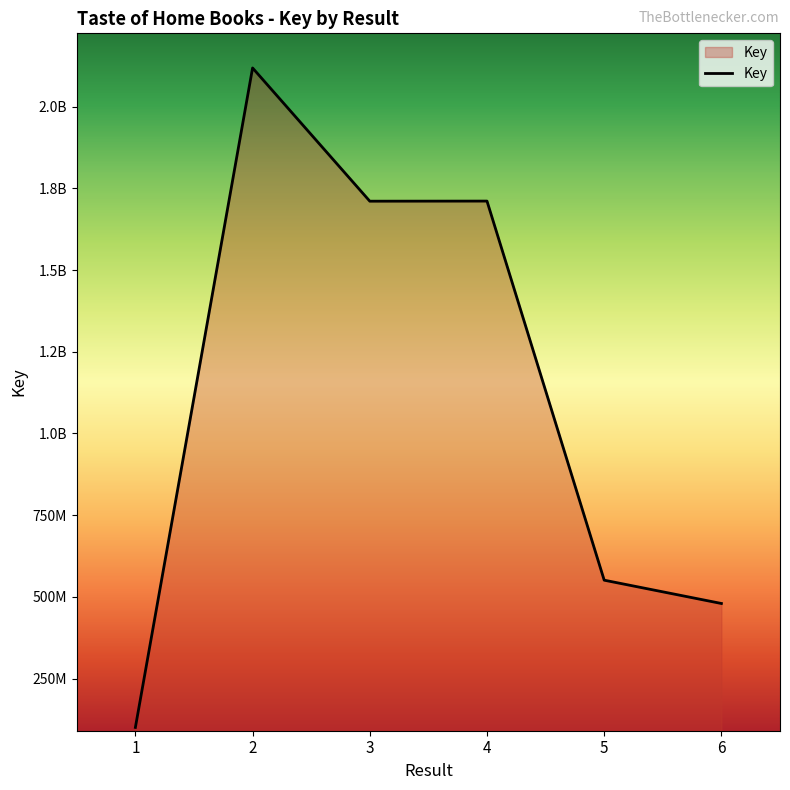

Rank the categories by value from lowest to highest.

1, 6, 5, 3, 4, 2